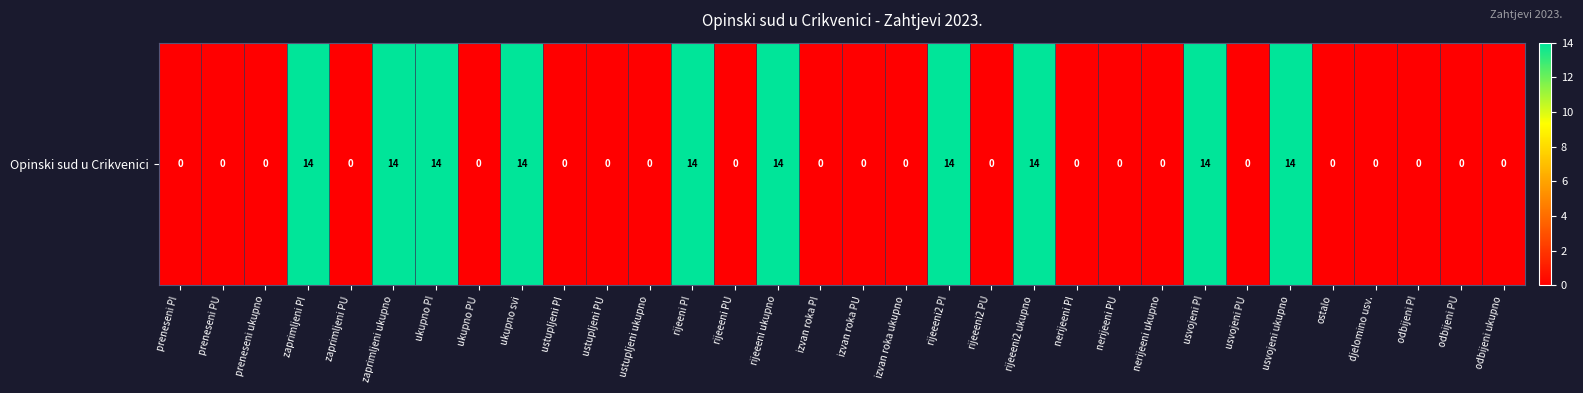

List the labels in order of value, smallest first.

preneseni PI, preneseni PU, preneseni ukupno, zaprimljeni PU, ukupno PU, ustupljeni PI, ustupljeni PU, ustupljeni ukupno, rijeeeni PU, izvan roka PI, izvan roka PU, izvan roka ukupno, rijeeeni2 PU, nerijeeni PI, nerijeeni PU, nerijeeni ukupno, usvojeni PU, ostalo, djelomino usv., odbijeni PI, odbijeni PU, odbijeni ukupno, zaprimljeni PI, zaprimljeni ukupno, ukupno PI, ukupno svi, rijeeni PI, rijeeeni ukupno, rijeeeni2 PI, rijeeeni2 ukupno, usvojeni PI, usvojeni ukupno